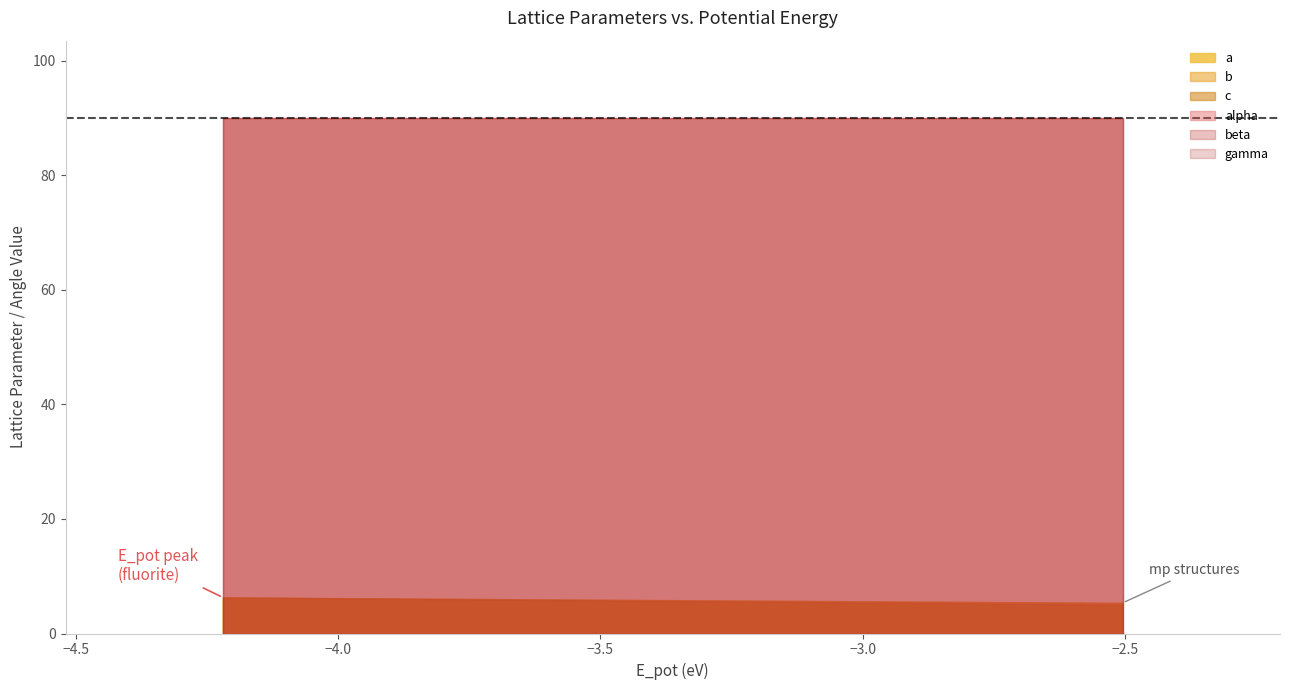

Is it true that beta equals 144.8 at C1--CaF2--fluorite?

False